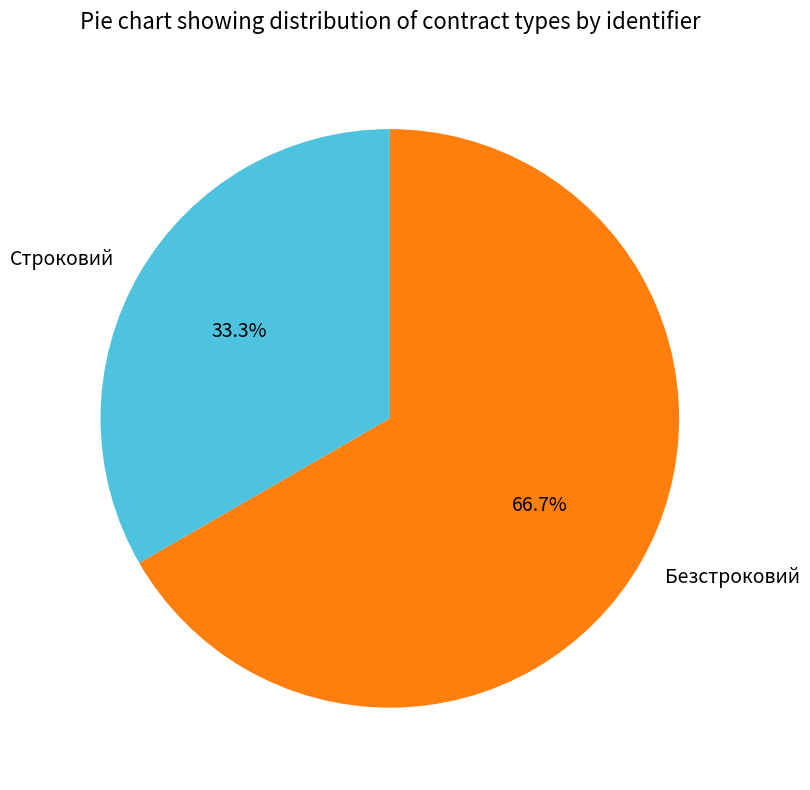

The Строковий slice represents 20% of the pie. True or false?

False